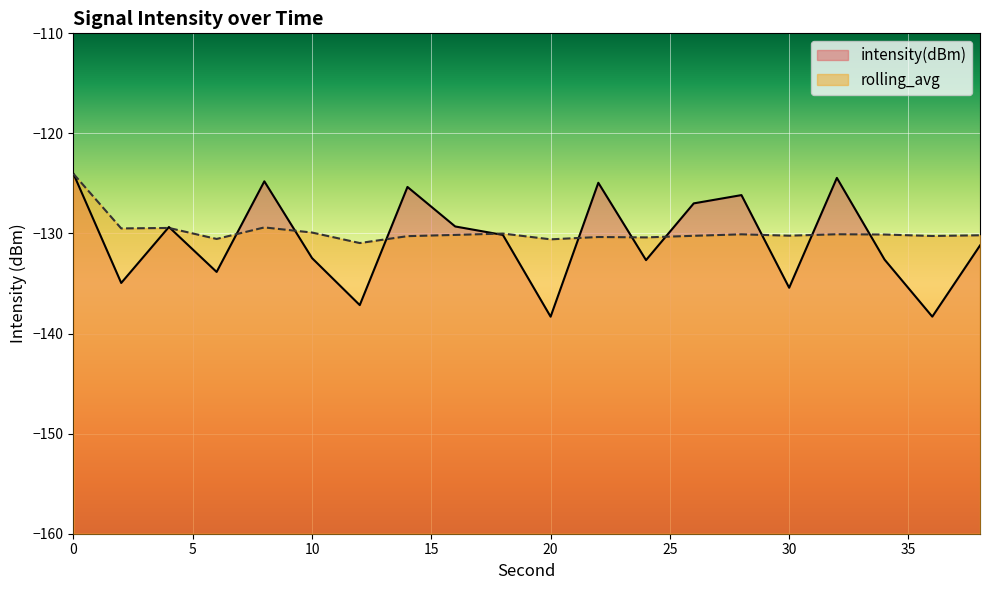

What is the value of the intensity(dBm) point at the 8th from the left?

-125.4